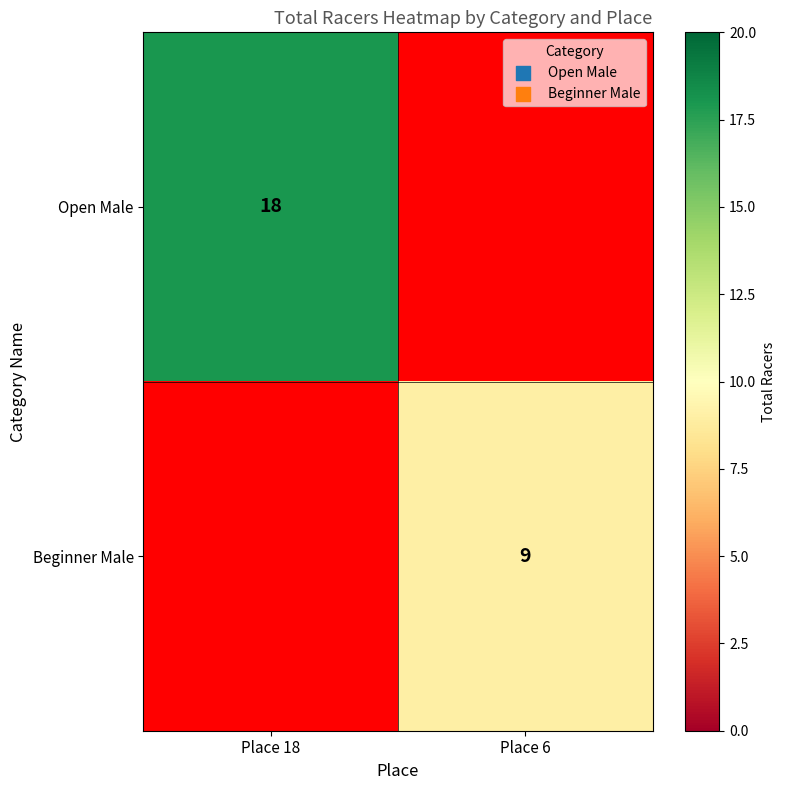

The value of Beginner Male at Place 6 is 9. True or false?

True